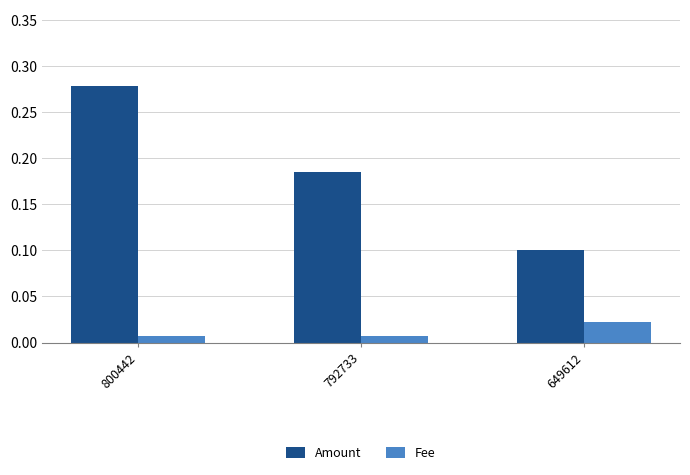

At 800442, list the series in order from smallest to largest.

Fee, Amount